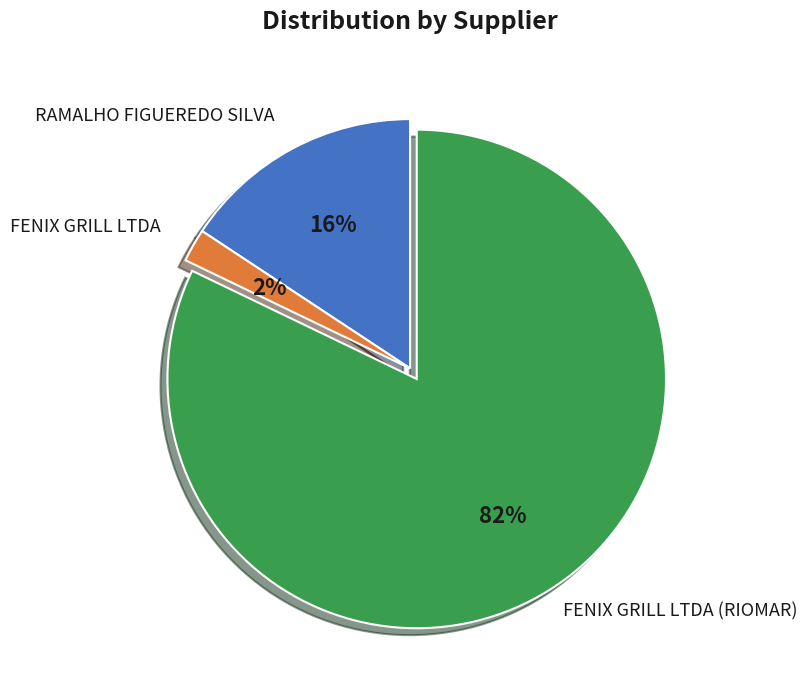

Is there any slice that represents more than half of the pie?

Yes